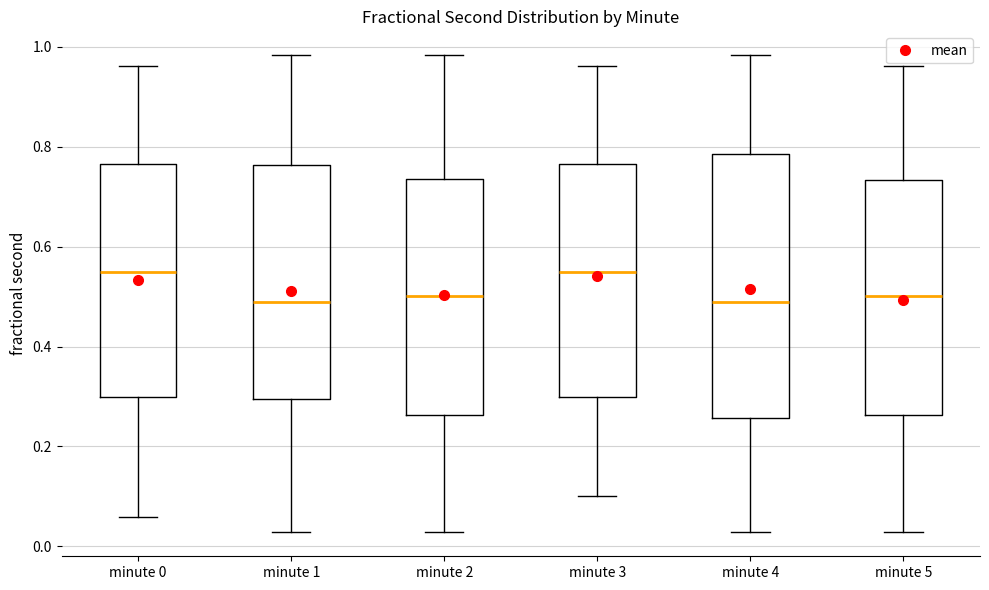

Reading left to right, read every box against the y-axis: the position of its median line, the range the box covers, and the ends of its whiskers. The values are not printed on the chart, so give them approximately, as read against the axis.

minute 0: median 0.54, box 0.30 to 0.76, whiskers 0.06 to 0.96
minute 1: median 0.48, box 0.30 to 0.76, whiskers 0.02 to 0.98
minute 2: median 0.50, box 0.26 to 0.74, whiskers 0.02 to 0.98
minute 3: median 0.54, box 0.30 to 0.76, whiskers 0.10 to 0.96
minute 4: median 0.48, box 0.26 to 0.78, whiskers 0.02 to 0.98
minute 5: median 0.50, box 0.26 to 0.74, whiskers 0.02 to 0.96